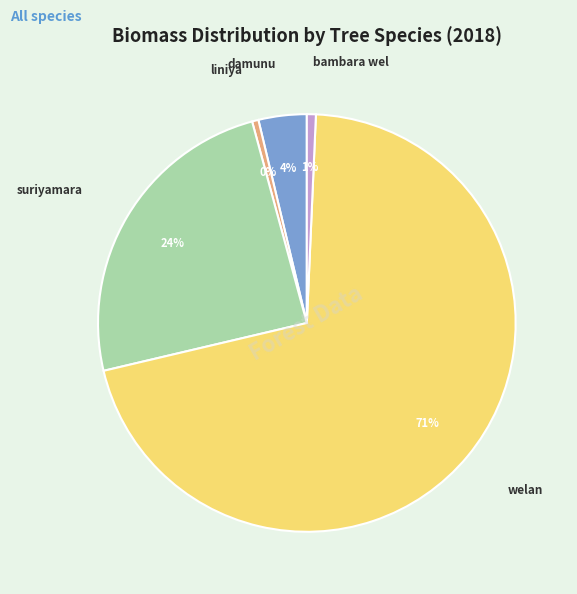

Does any single category account for the majority?

Yes